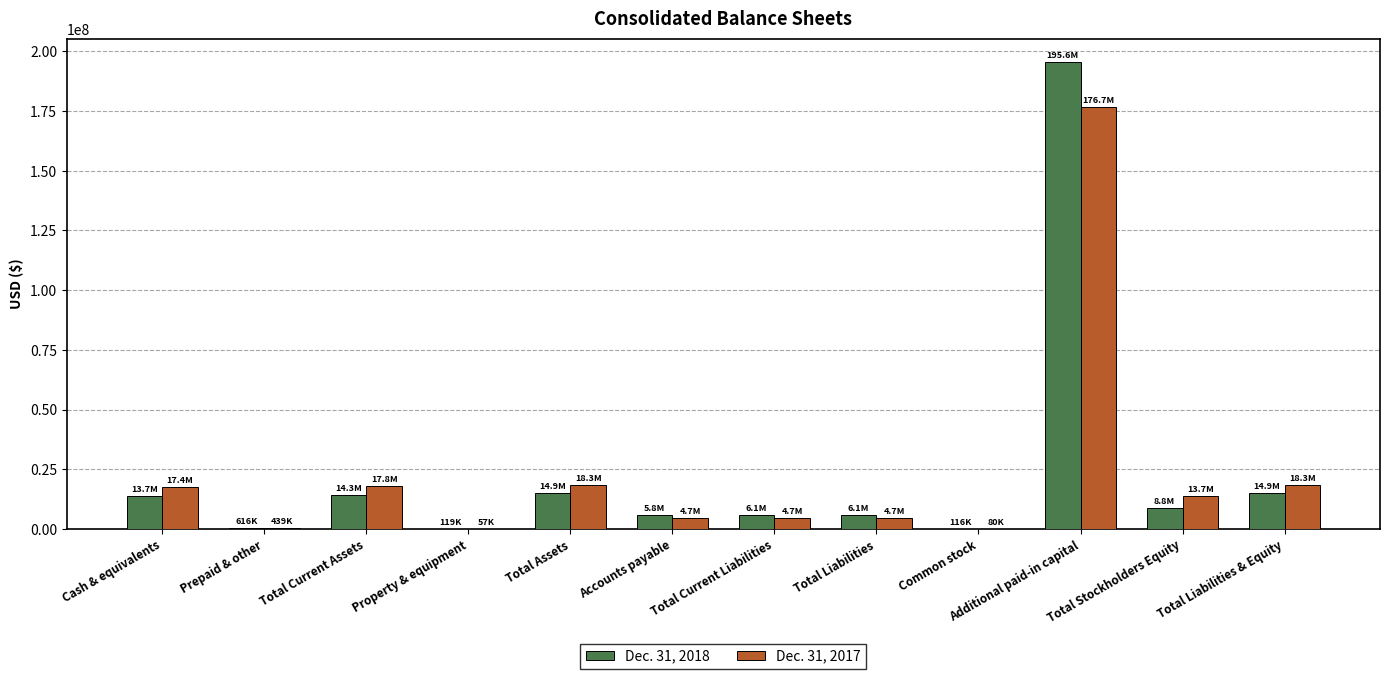

The value of Dec. 31, 2017 at Additional paid-in capital is 76954568. True or false?

False